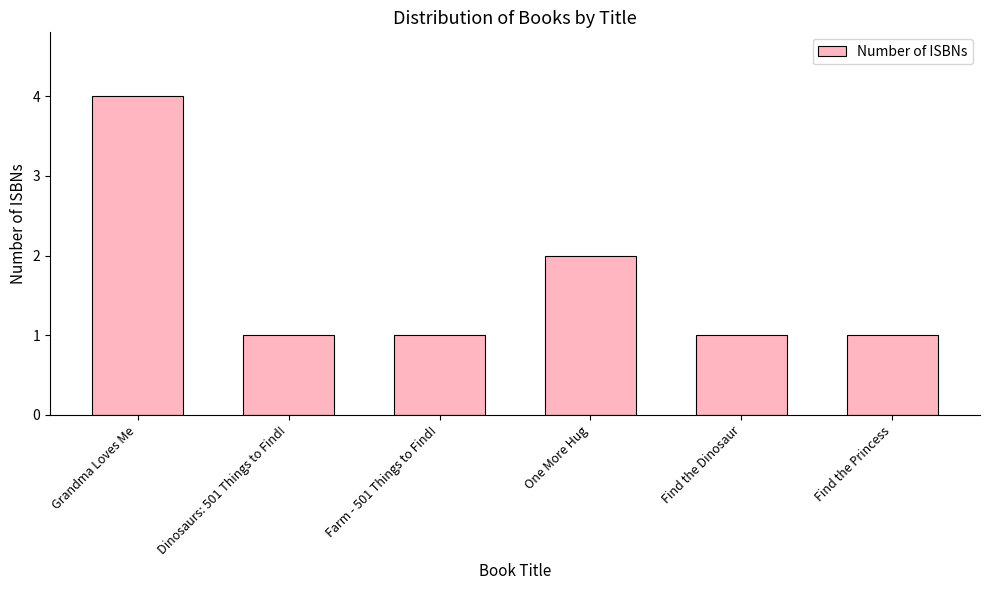

Does the chart contain any negative values?

No